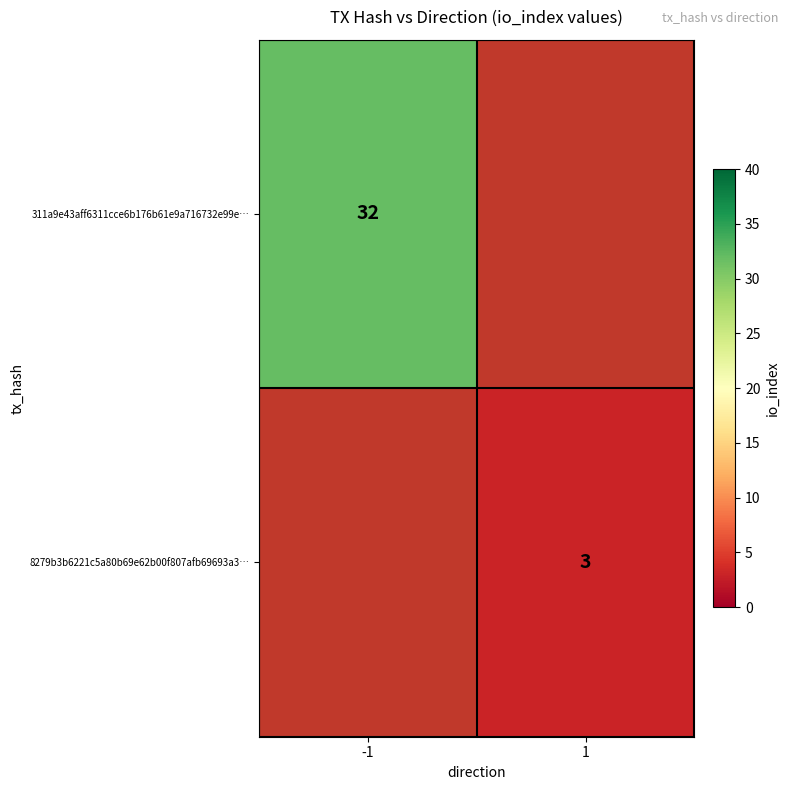

Is the value of 8279b3b6221c5a80b69e62b00f807afb69693a3… at 1 greater than the value of 311a9e43aff6311cce6b176b61e9a716732e99e… at -1?

No